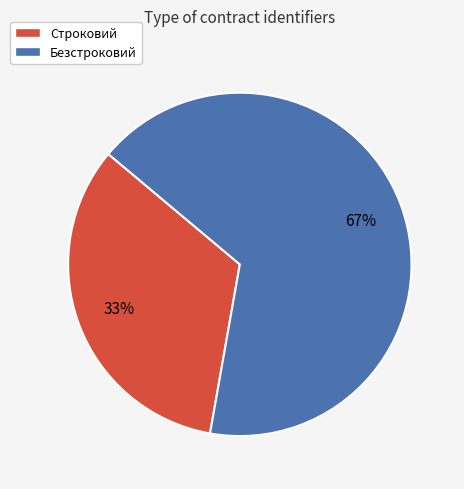

Which has a higher value, Безстроковий or Строковий?

Безстроковий